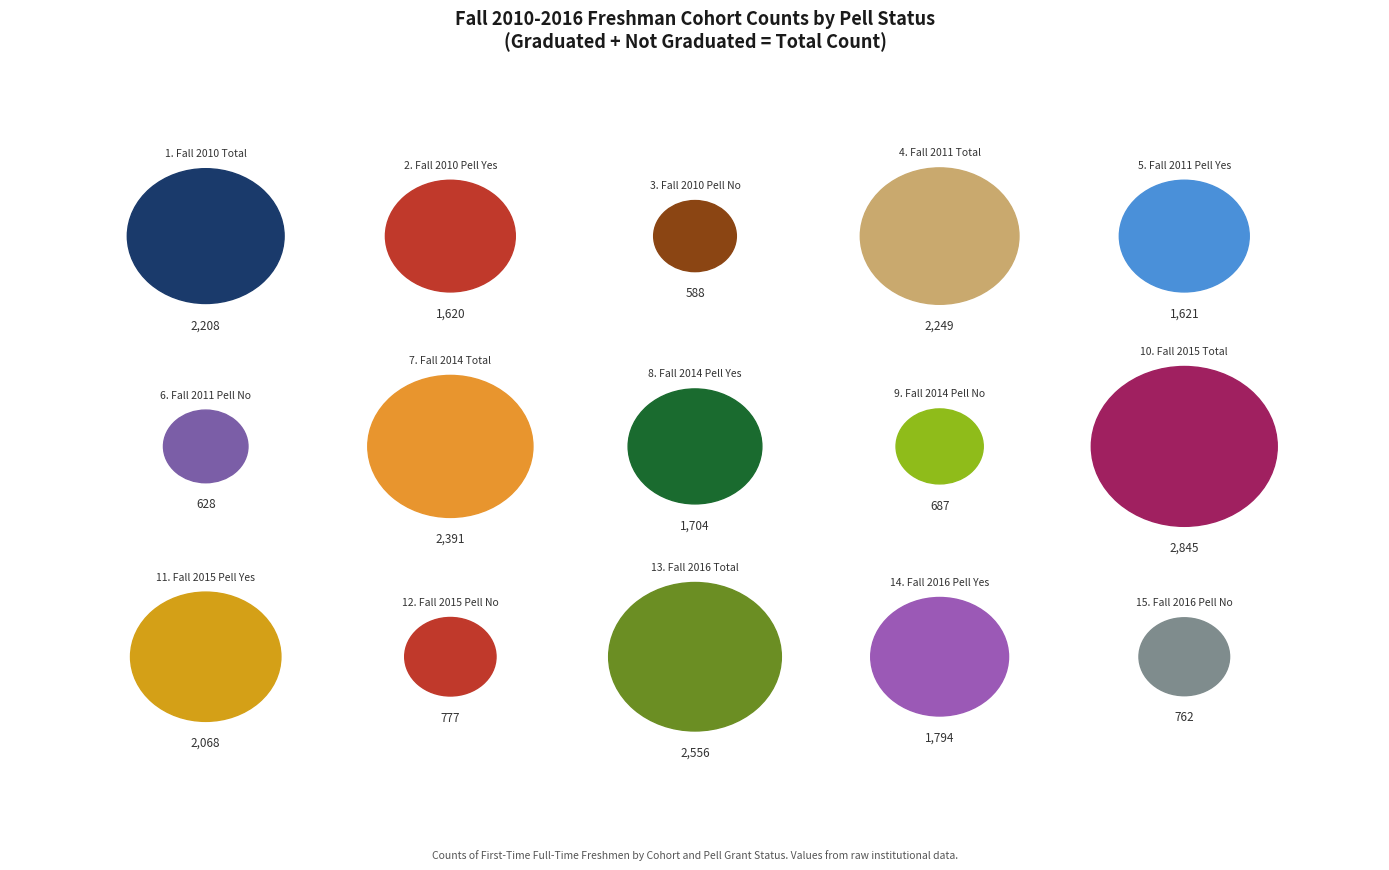

Does Fall 2010 Total represent more than half of the total?

No